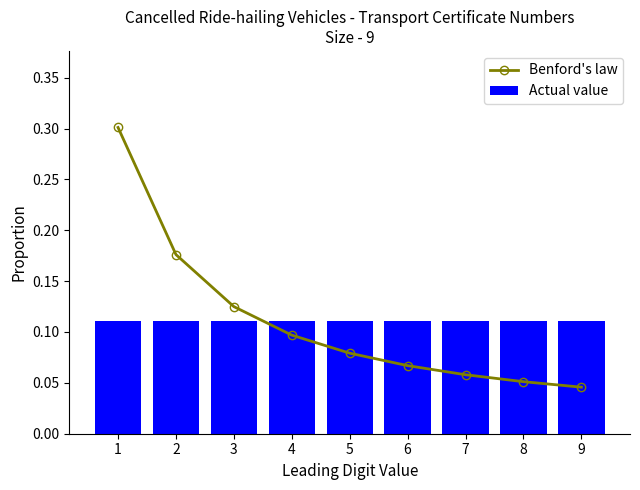

What is the highest value of the Benford's law series?

0.3